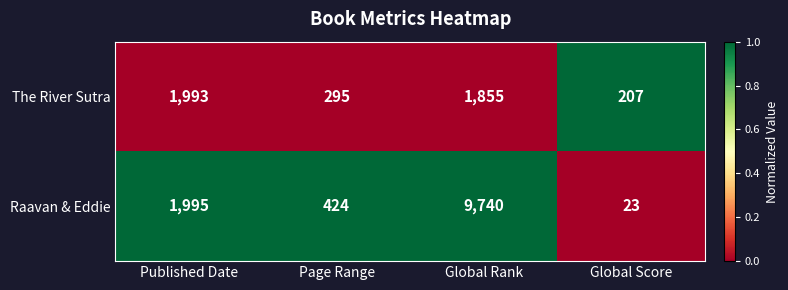

Is the value of The River Sutra at Global Rank greater than the value of Raavan & Eddie at Published Date?

No